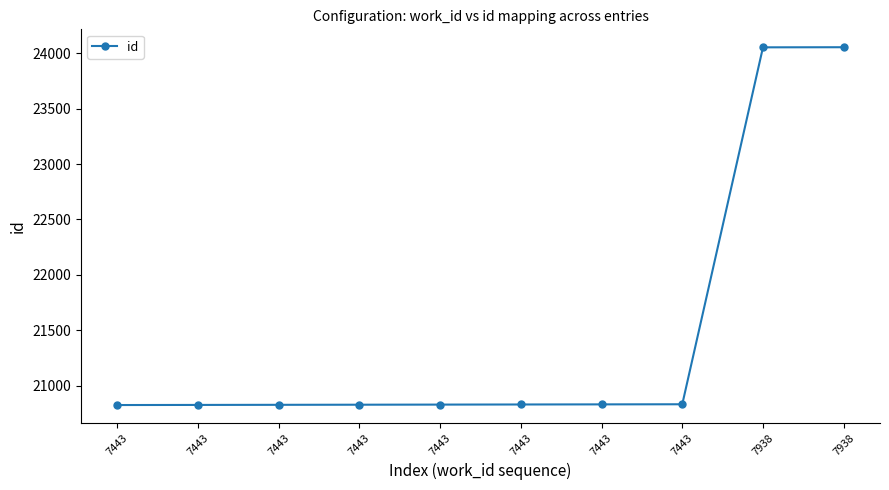

How many lines are shown in the chart?

1